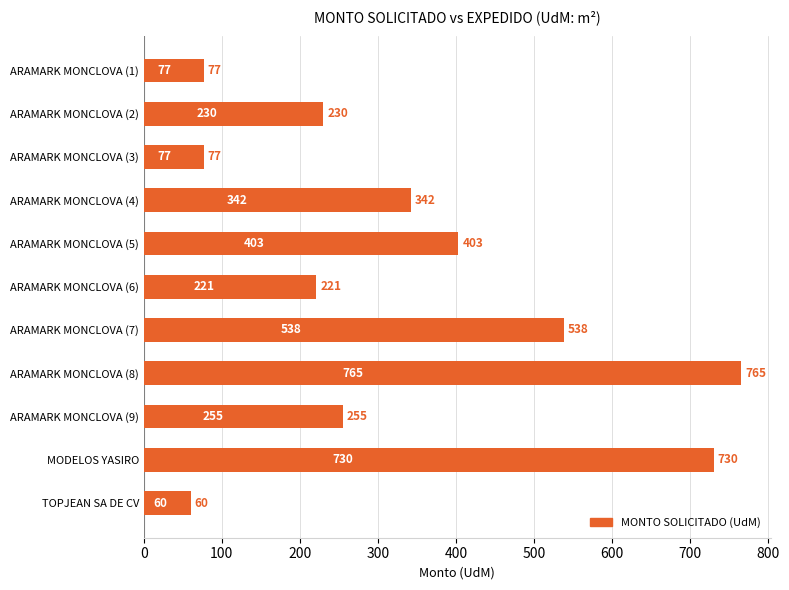

How many bars are there in total?

11